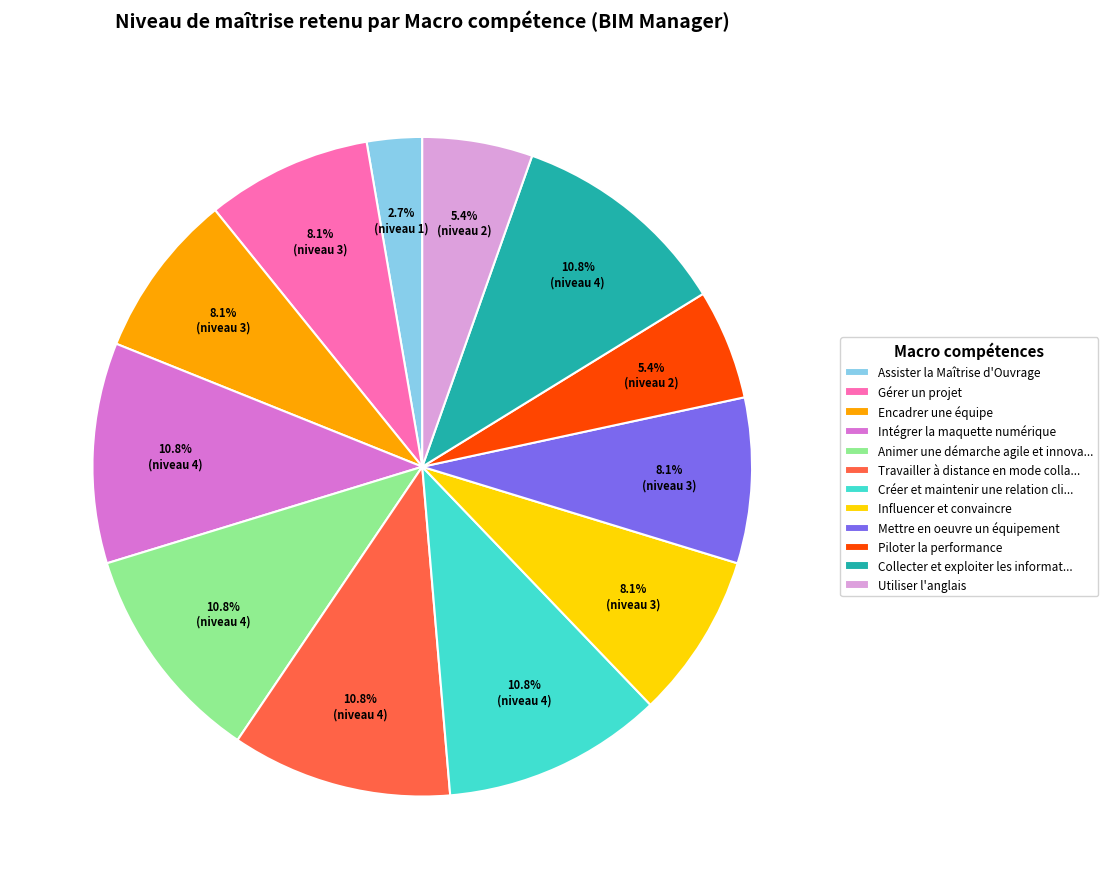

Which slice is the smallest?

Assister la Maîtrise d'Ouvrage